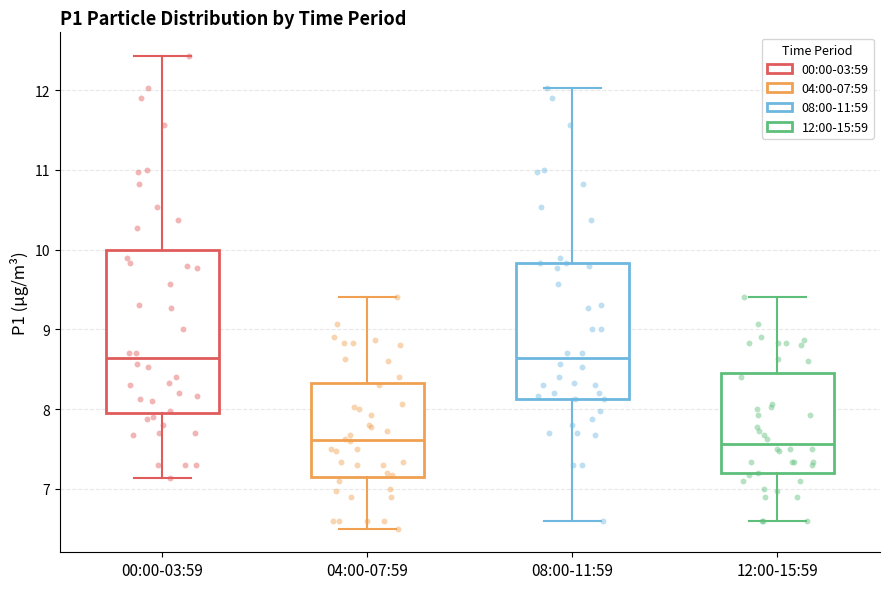

Reading left to right, read every box against the y-axis: the position of its median line, the range the box covers, and the ends of its whiskers. The values are not printed on the chart, so give them approximately, as read against the axis.

00:00-03:59: median 8.6, box 8.0 to 10.0, whiskers 7.1 to 12.4
04:00-07:59: median 7.6, box 7.2 to 8.3, whiskers 6.5 to 9.4
08:00-11:59: median 8.6, box 8.1 to 9.8, whiskers 6.6 to 12.0
12:00-15:59: median 7.6, box 7.2 to 8.5, whiskers 6.6 to 9.4